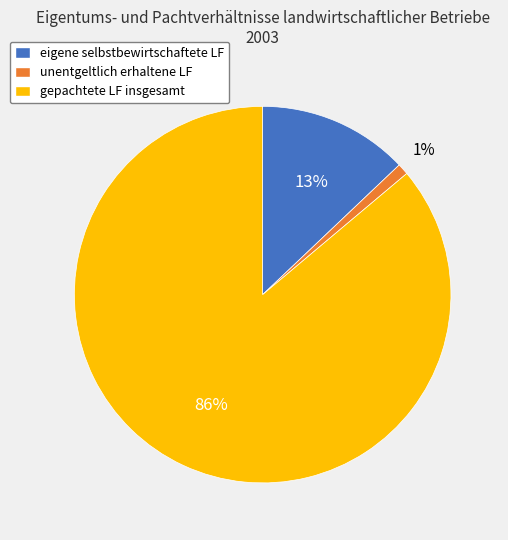

Which category has the biggest portion of the pie?

gepachtete LF insgesamt